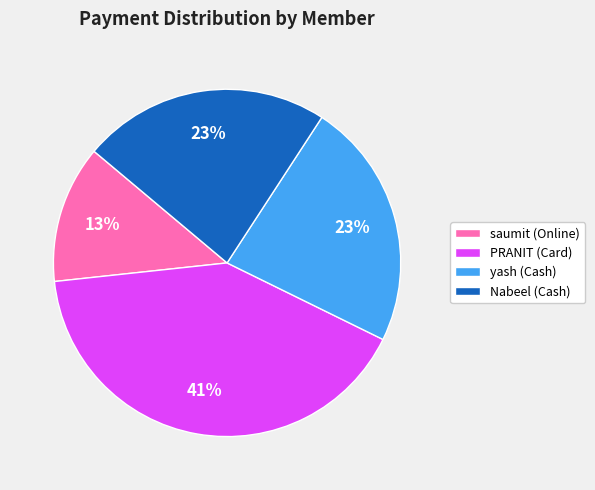

How many slices are in this pie chart?

4